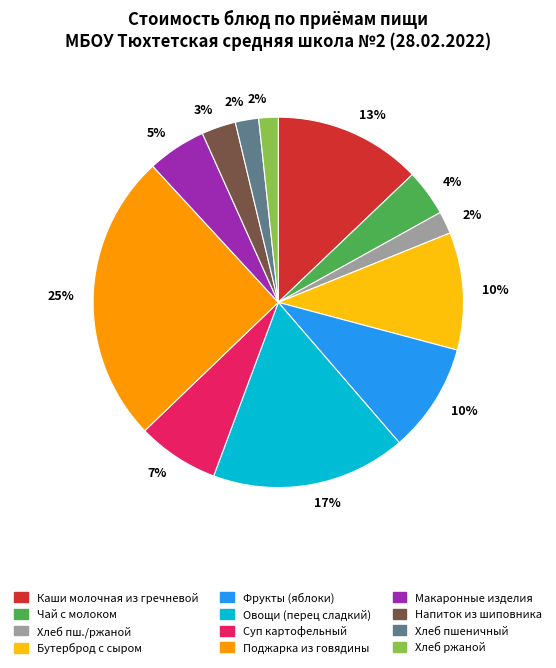

How many segments does this pie chart have?

12